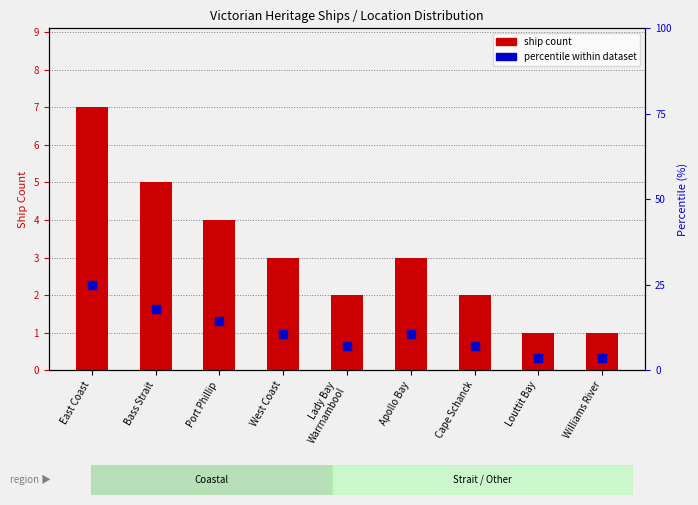

What is the total value across all series at West Coast?

13.7